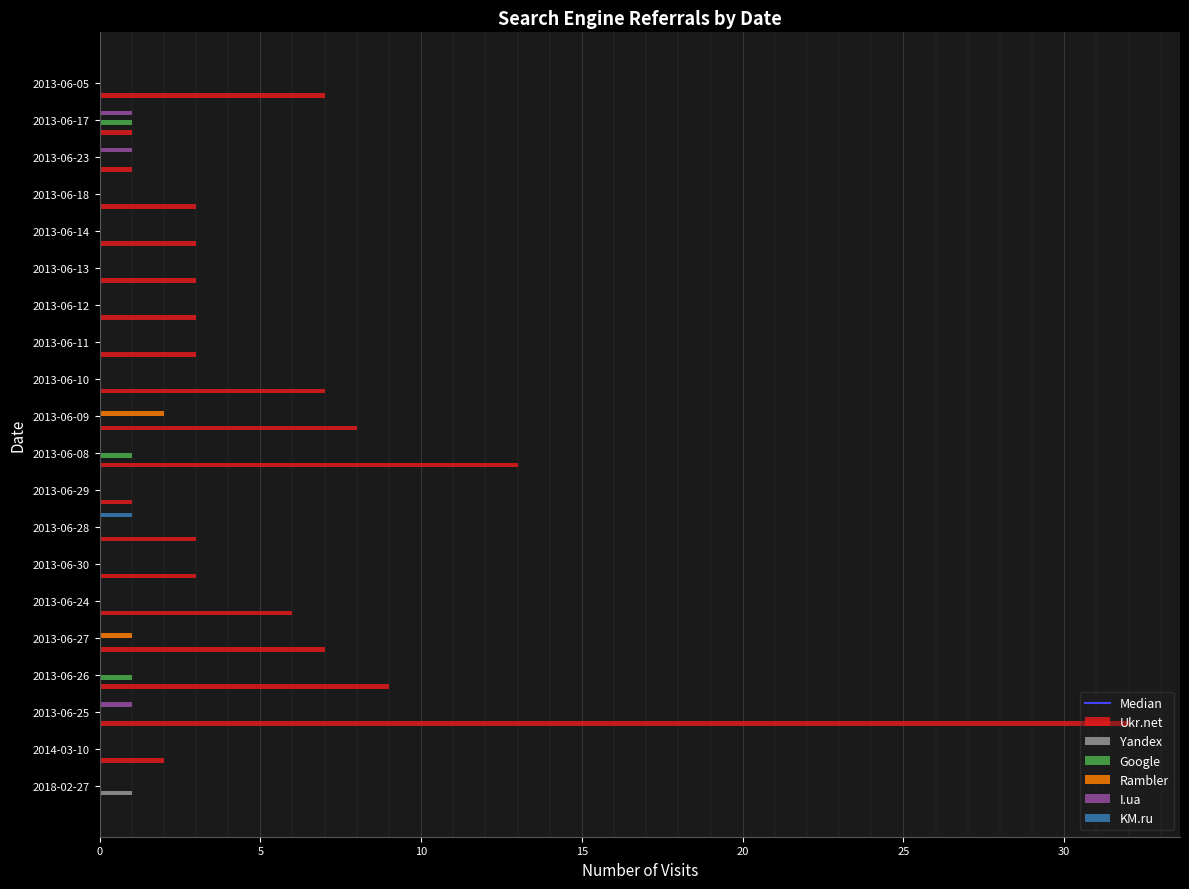

Which label corresponds to the largest value in the chart?

2013-06-25